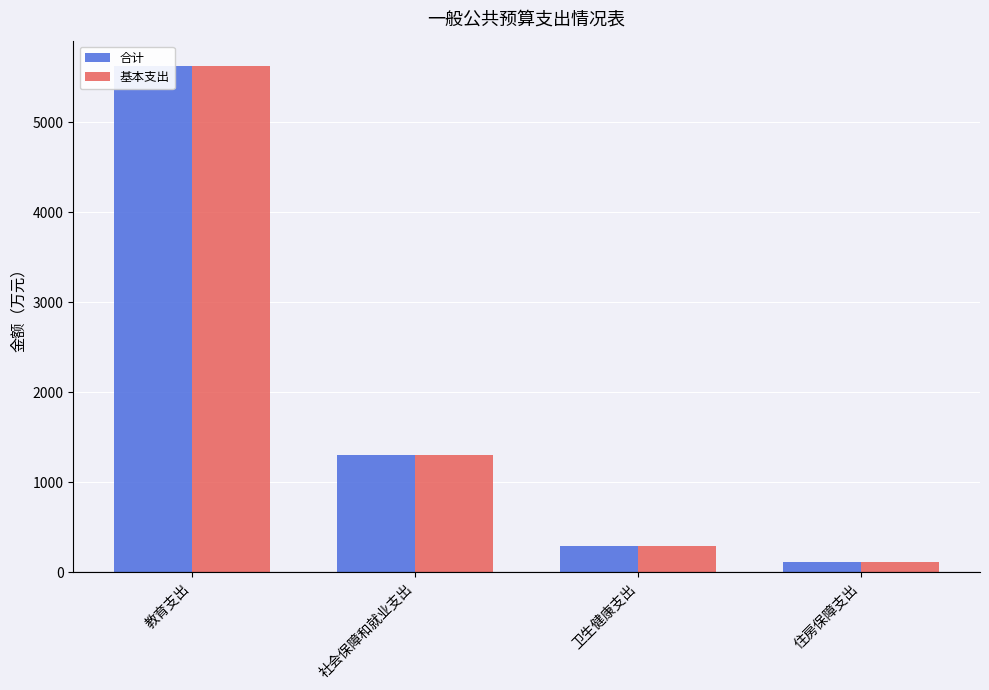

Does the chart contain stacked bars?

No